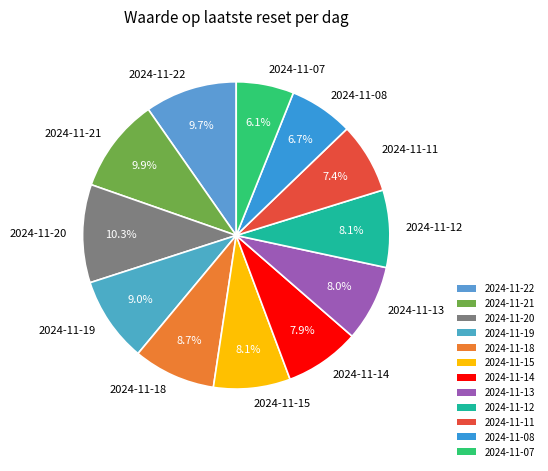

What is the ratio of the value at 2024-11-11 to the value at 2024-11-14?

0.9